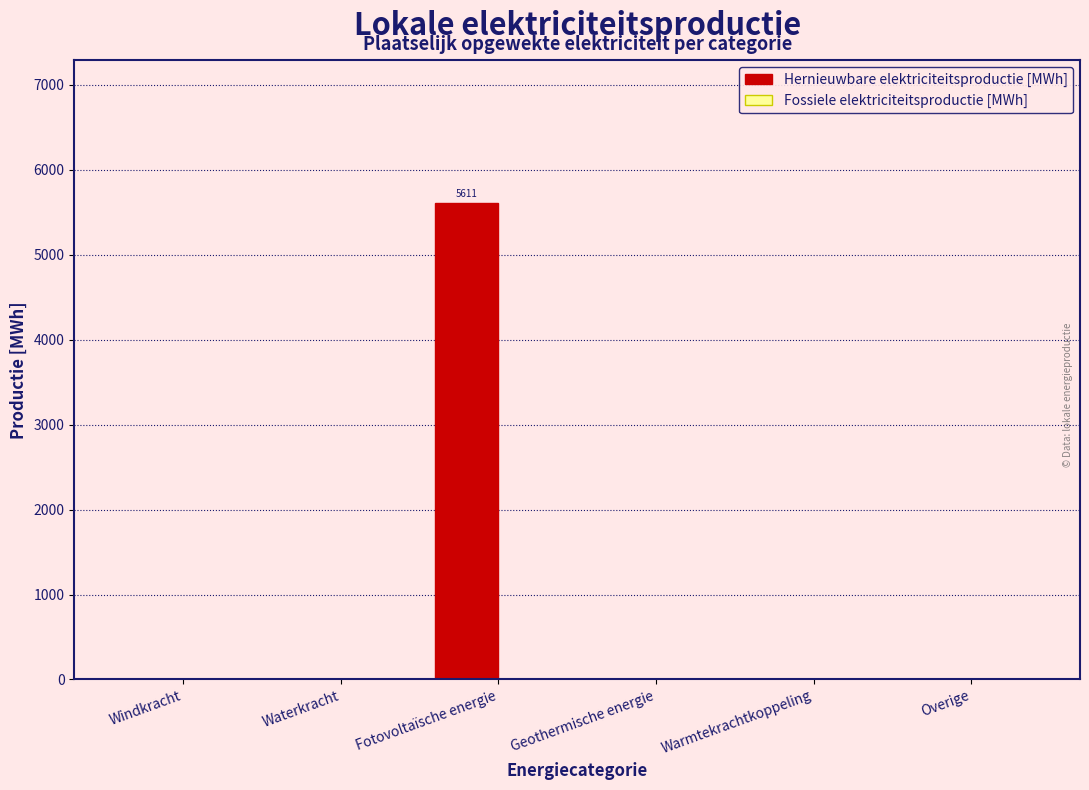

Reading left to right, transcribe all the data shown in this chart.

Windkracht=0.0	Waterkracht=0.0	Fotovoltaïsche energie=5611.0	Geothermische energie=0.0	Warmtekrachtkoppeling=0.0	Overige=0.0